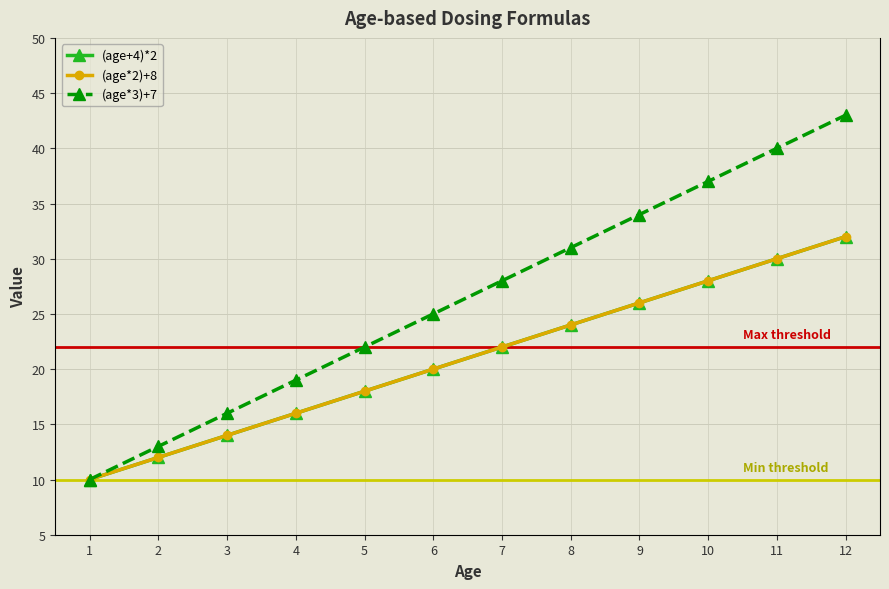

Does the chart have visible grid lines?

Yes